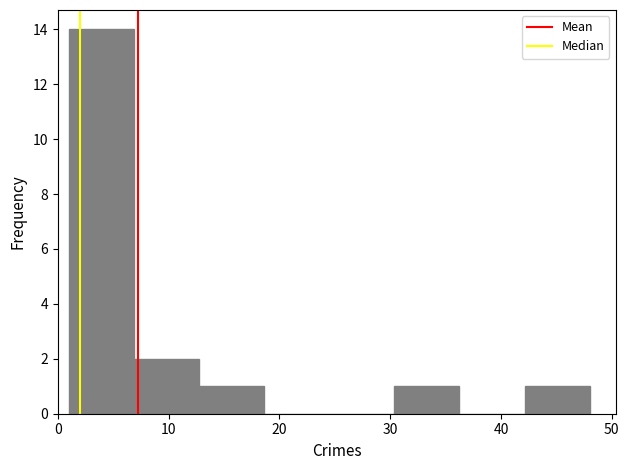

Reading left to right, list every bar in this chart as the range it spans on the x-axis followed by its height. Neither the bar edges nor the heights are printed on the chart, so give them approximately, as read against the axes.

1 to 7: 14
7 to 13: 2
13 to 19: 1
19 to 25: 0
25 to 30: 0
30 to 36: 1
36 to 42: 0
42 to 48: 1